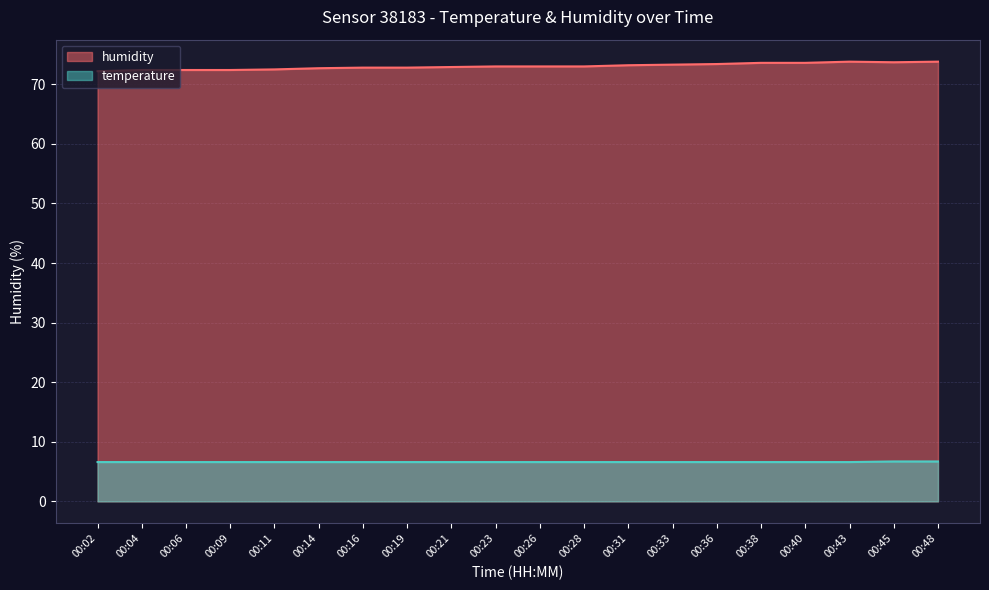

Which series has the widest spread of values?

humidity